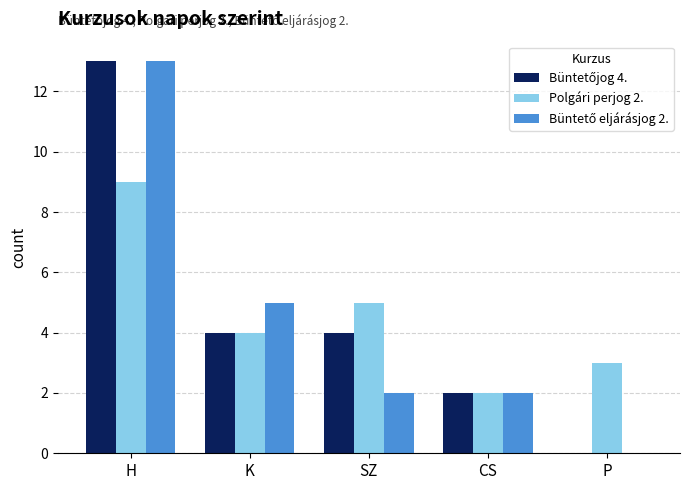

Are the bars grouped side by side (vs. stacked)?

Yes